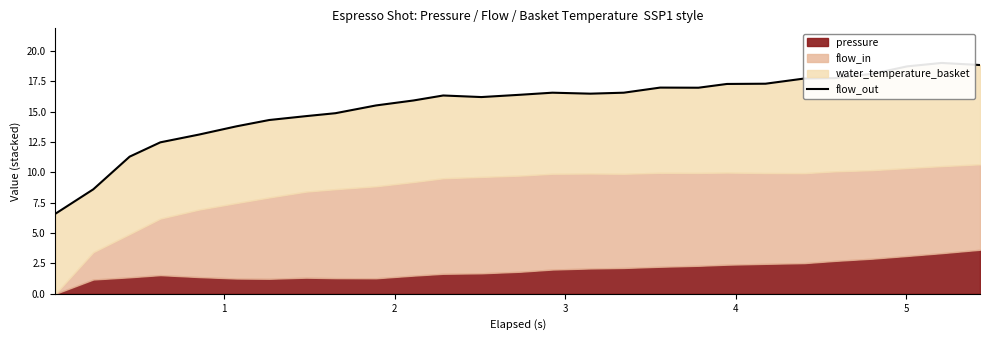

Rank the categories by value from highest to lowest.

25, 26, 24, 23, 22, 21, 20, 19, 17, 18, 14, 16, 15, 13, 11, 12, 10, 9, 8, 7, 6, 5, 4, 3, 2, 1, 0